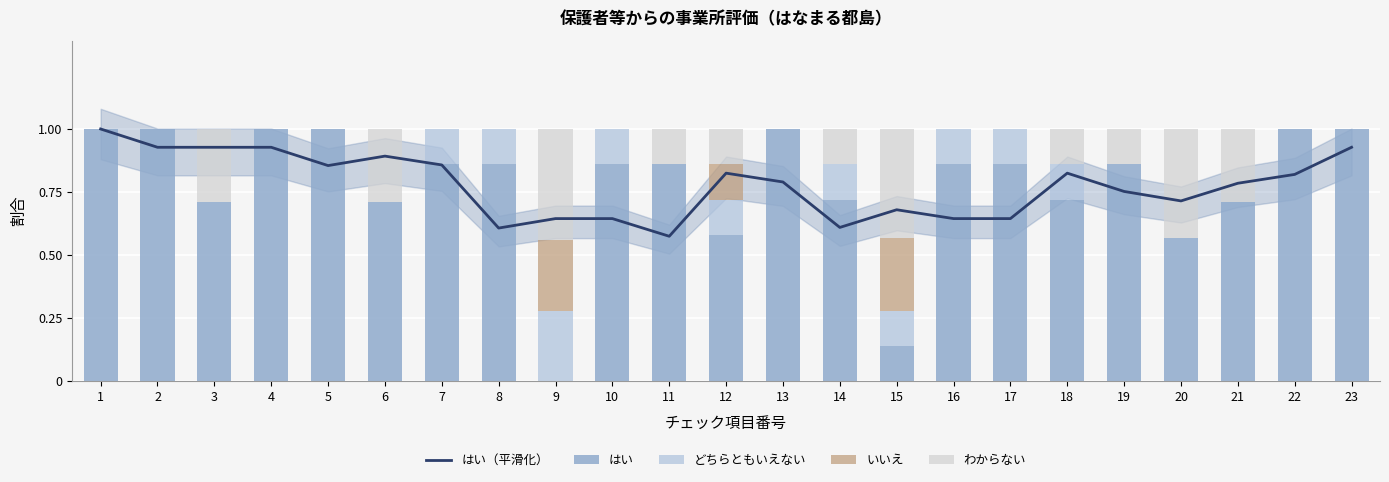

Which has a higher value, 15 or 17?

15